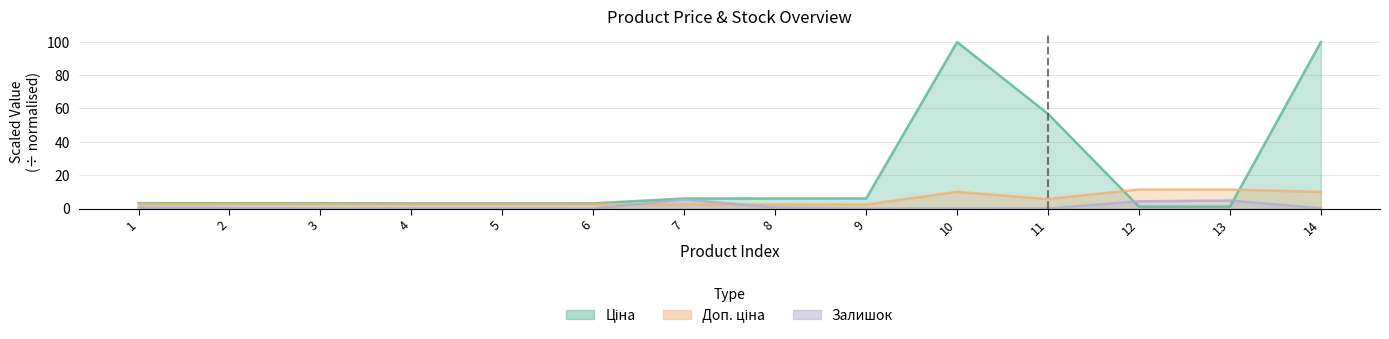

The Залишок series shows 0.6 at 8. True or false?

True